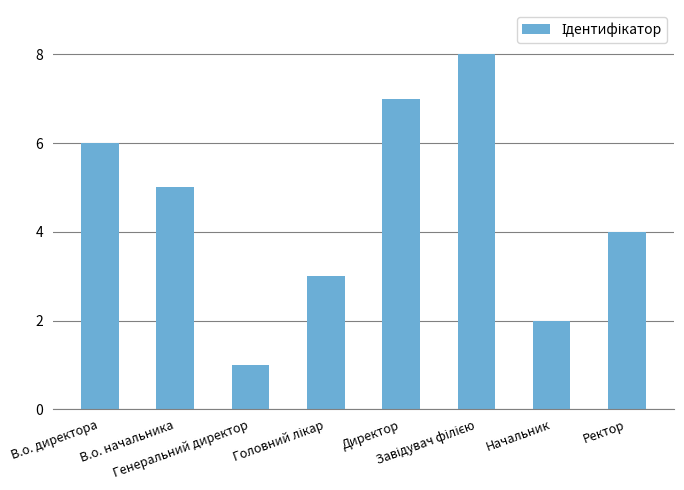

At which category does the chart reach its minimum across all series?

Генеральний директор